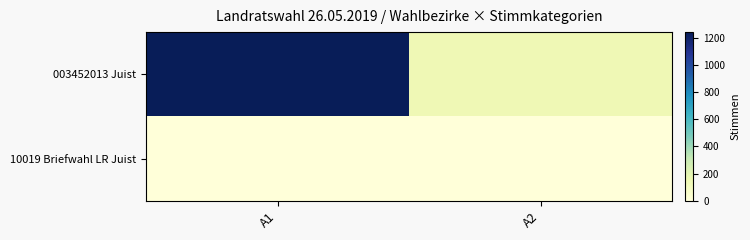

Reading left to right, list all the values displayed in this chart.

003452013 Juist: A1=1241	A2=138
10019 Briefwahl LR Juist: A1=0	A2=0